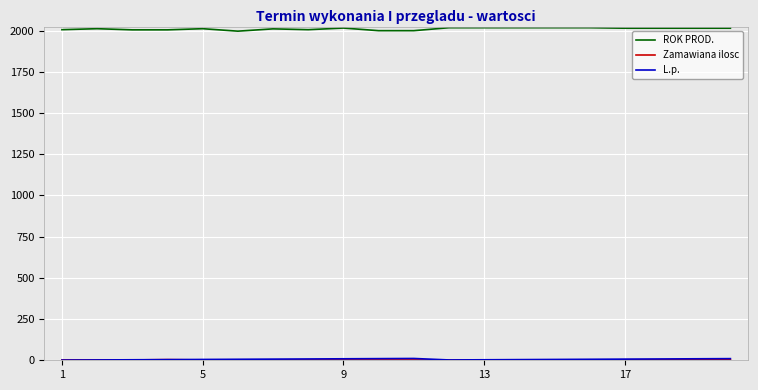

Which series has the largest total across all categories?

ROK PROD.